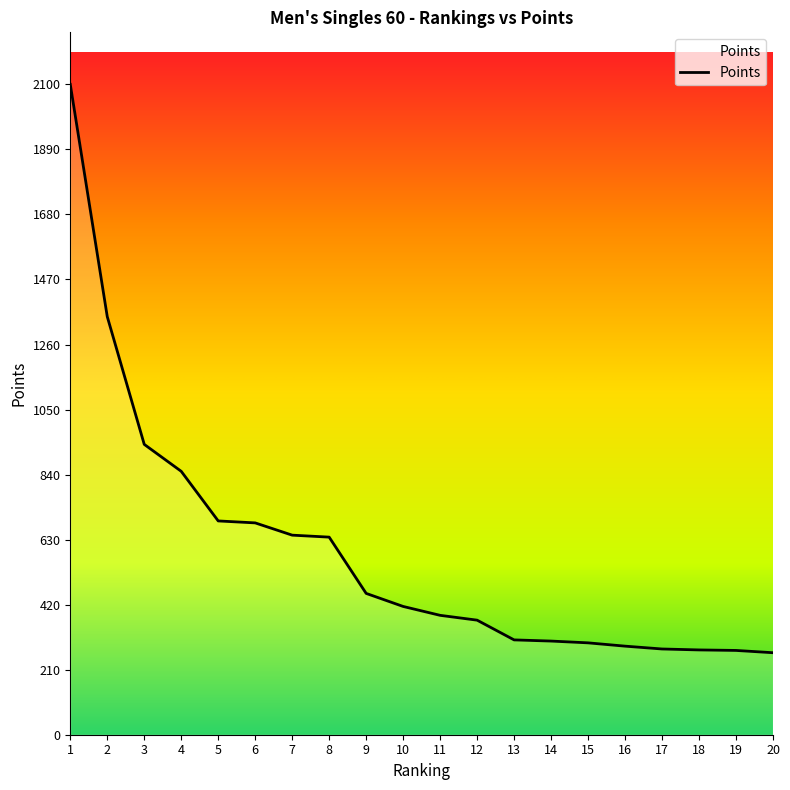

What is the difference between the second highest and minimum values?

1085.2